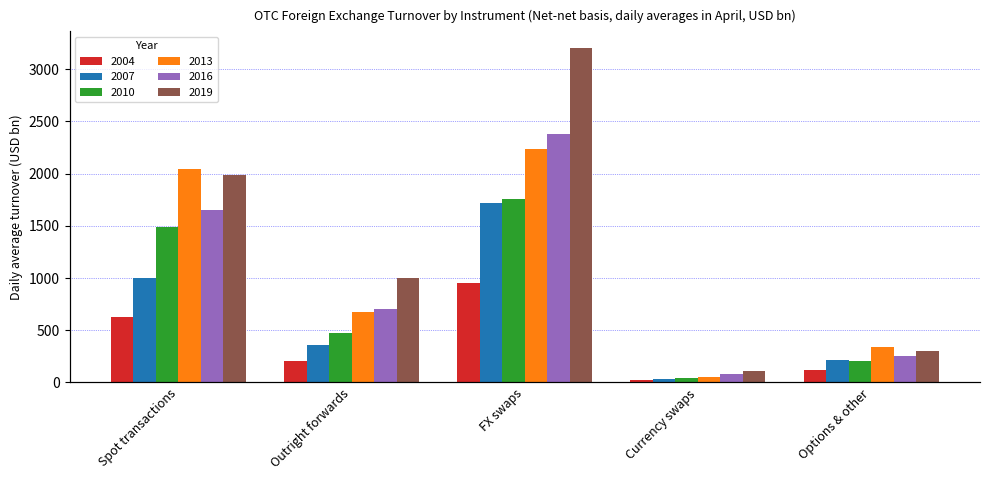

The 2010 series shows 302.9 at Options & other. True or false?

False